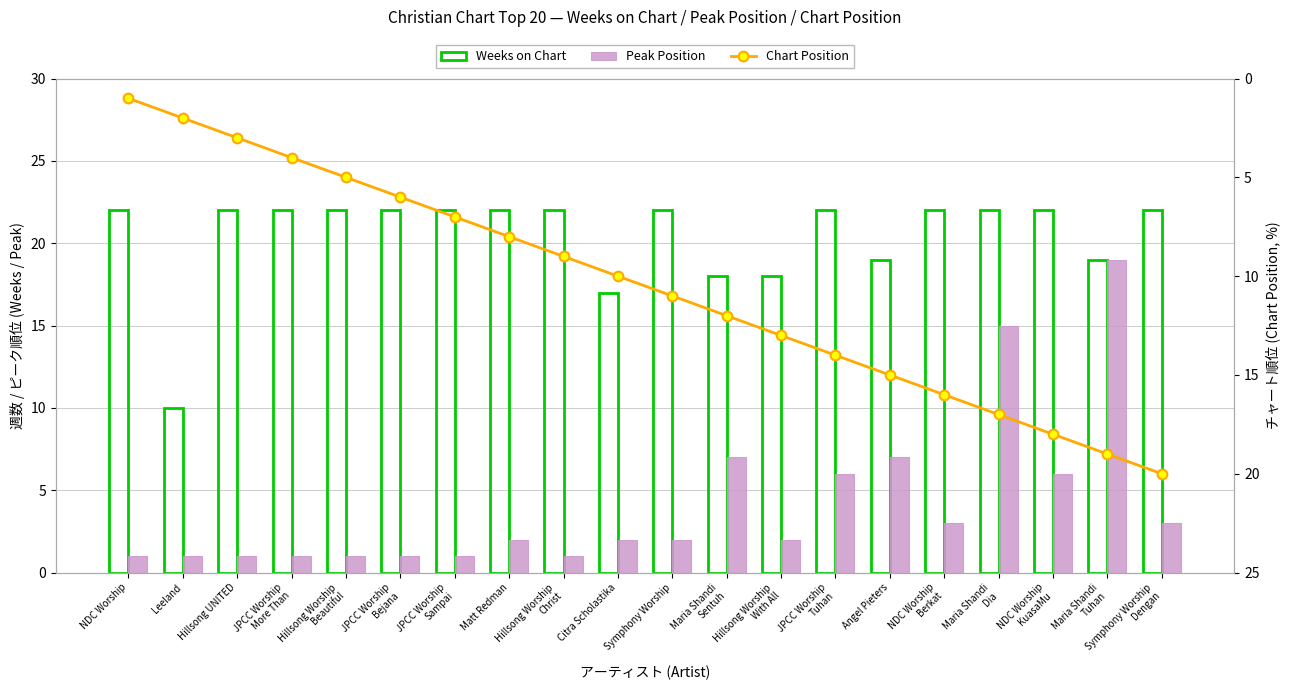

What is the sum of the Peak Position values at Angel Pieters and NDC Worship
Berkat?

10